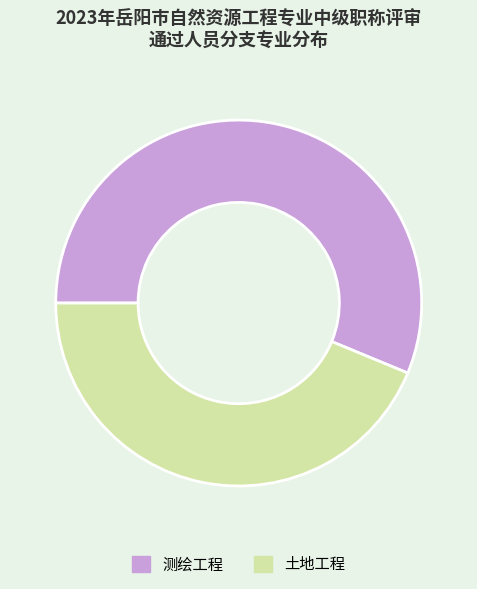

The 测绘工程 slice represents 56% of the pie. True or false?

True